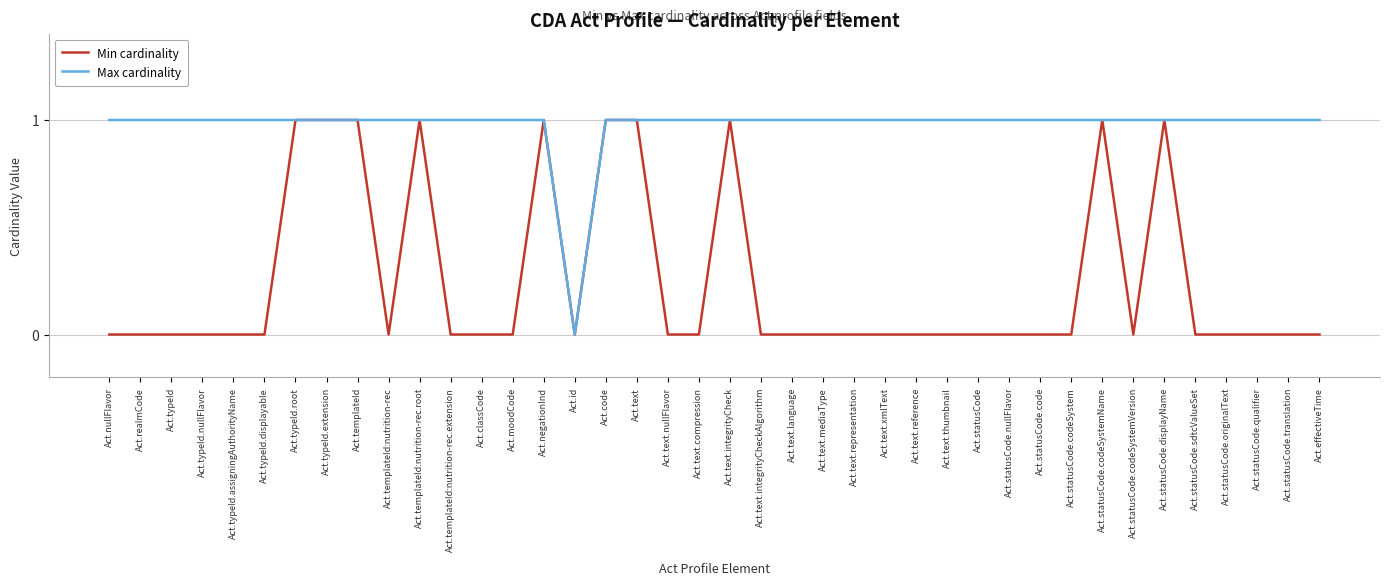

Which series has the largest total across all categories?

Max cardinality